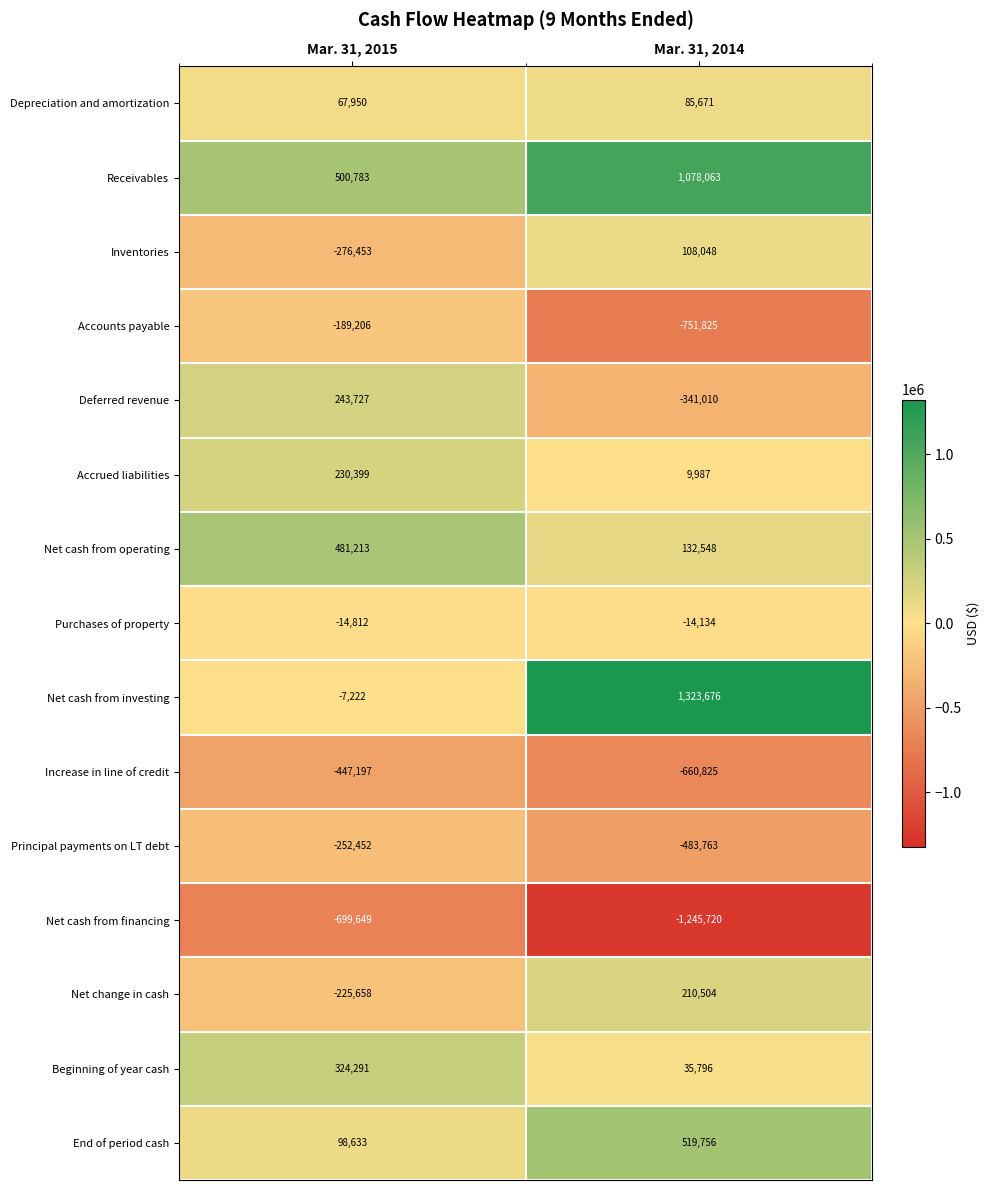

Rank the series by their maximum value, from highest to lowest.

Net cash from investing, Receivables, End of period cash, Net cash from operating, Beginning of year cash, Deferred revenue, Accrued liabilities, Net change in cash, Inventories, Depreciation and amortization, Purchases of property, Accounts payable, Principal payments on LT debt, Increase in line of credit, Net cash from financing